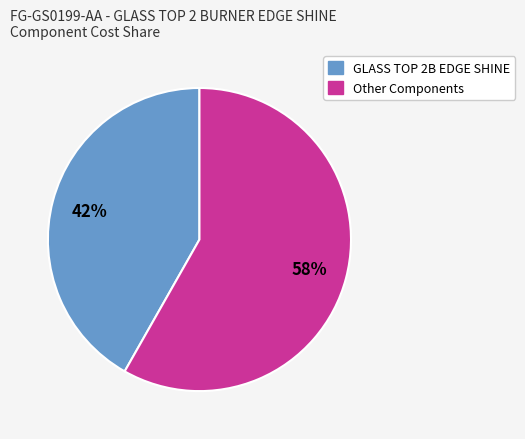

Is there any slice that represents more than half of the pie?

Yes